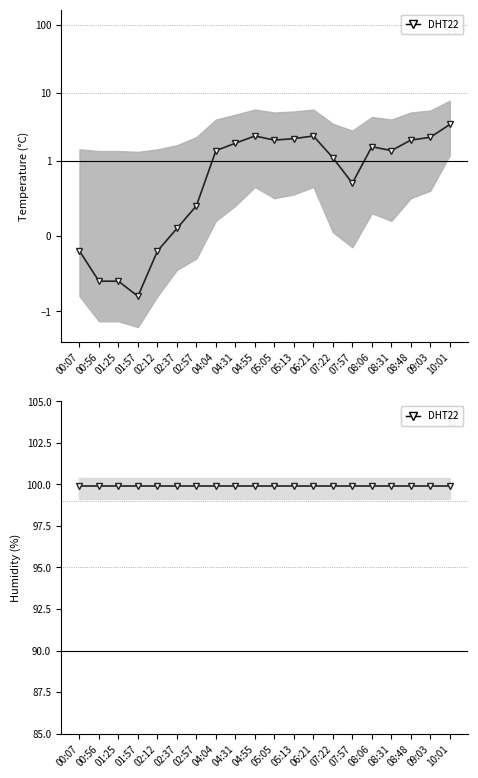

Is it true that temperature equals 1.6 at 07:22?

False